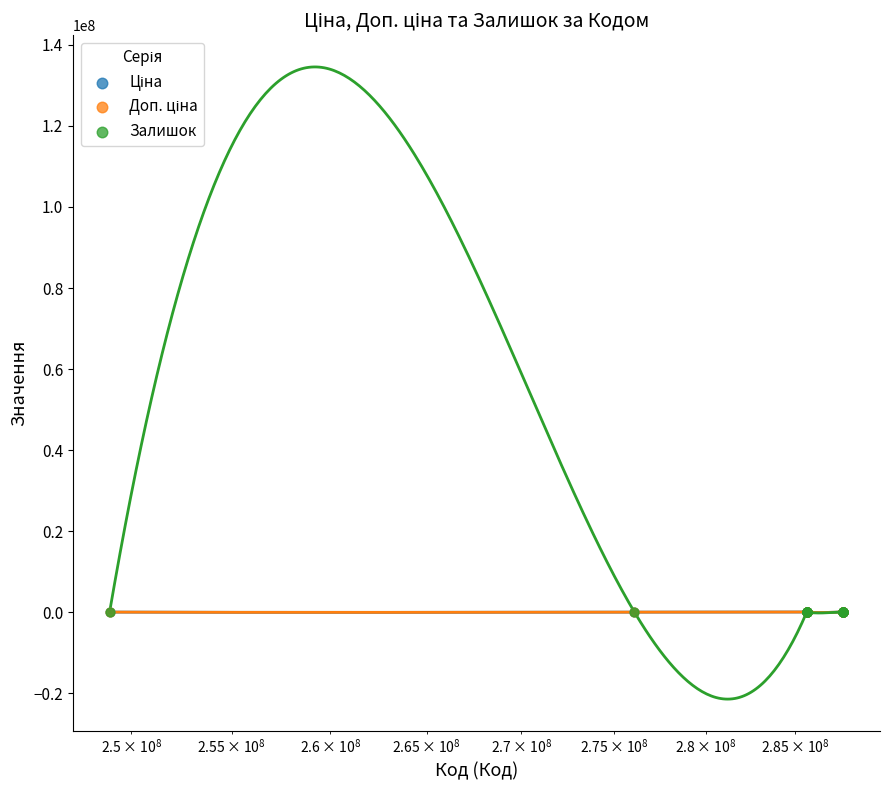

What are all the series names shown in the legend?

Ціна, Доп. ціна, Залишок